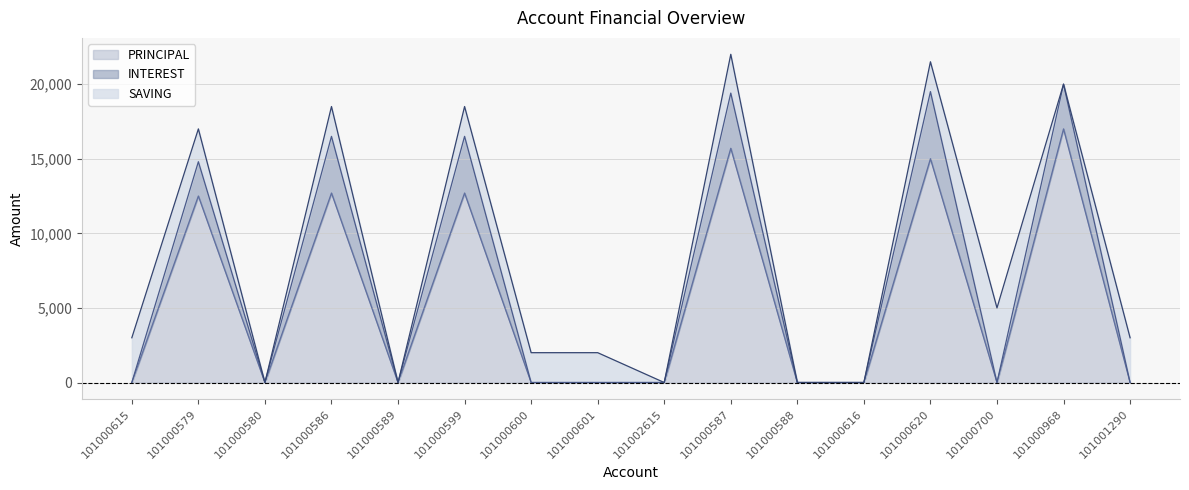

Is it true that INTEREST equals 0 at 101000589?

True